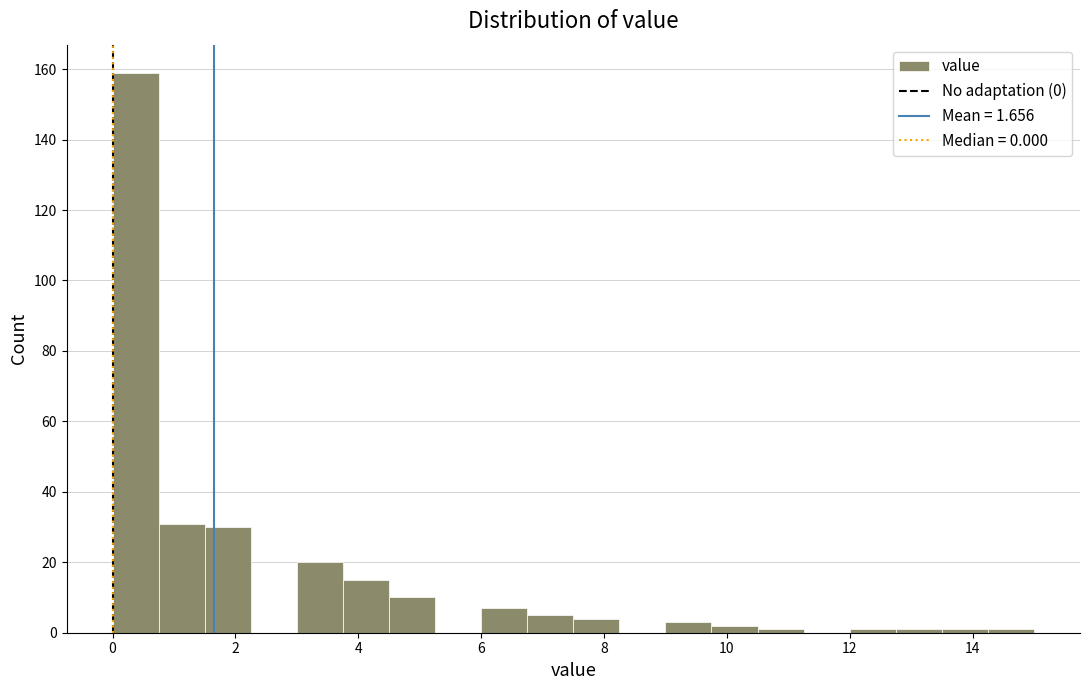

Around what value on the x-axis is the tallest bar? Give the approximate position of its centre, as read against the axis.

0.4